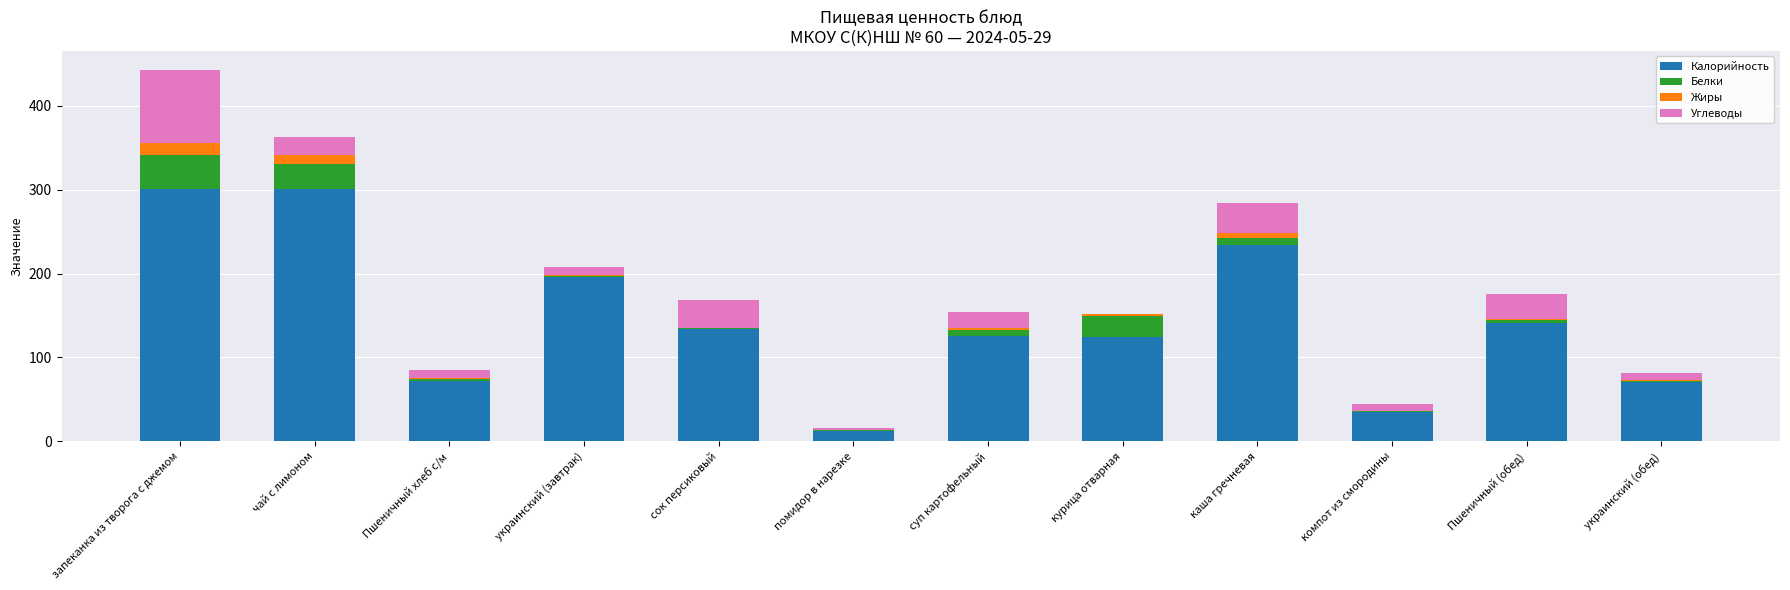

At which category is the sum across all series the highest?

запеканка из творога с джемом